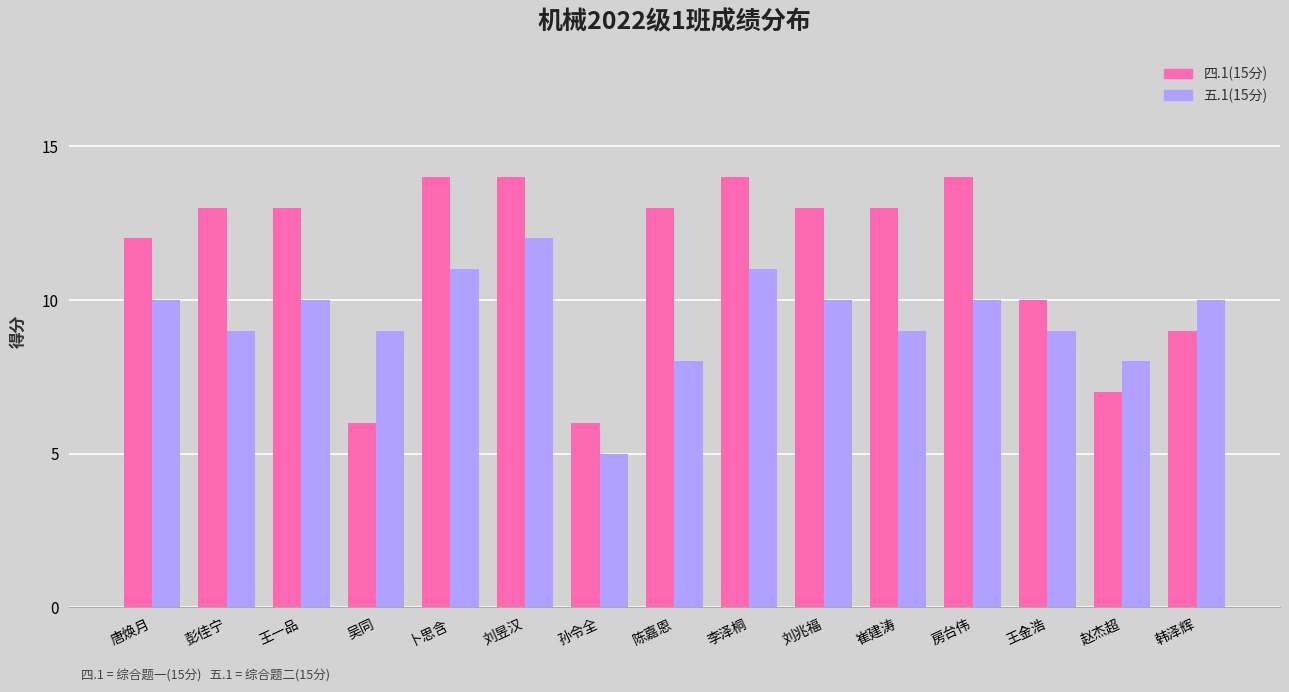

Does the chart contain stacked bars?

No